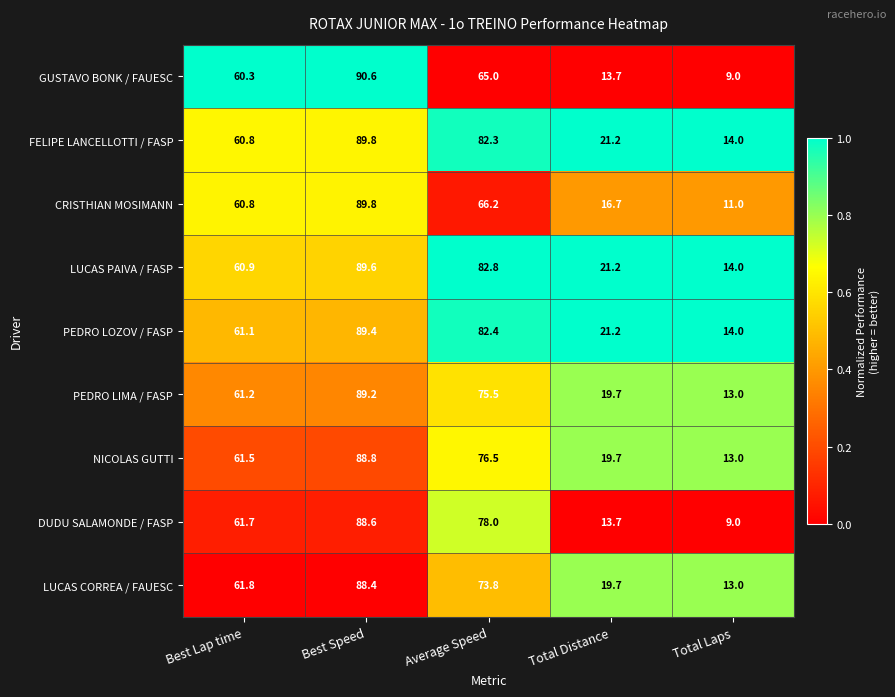

What is the highest value of the LUCAS PAIVA / FASP series?

89.6